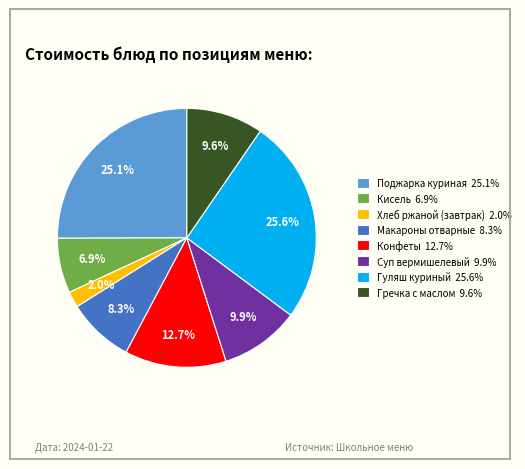

Count the number of slices in the pie.

8